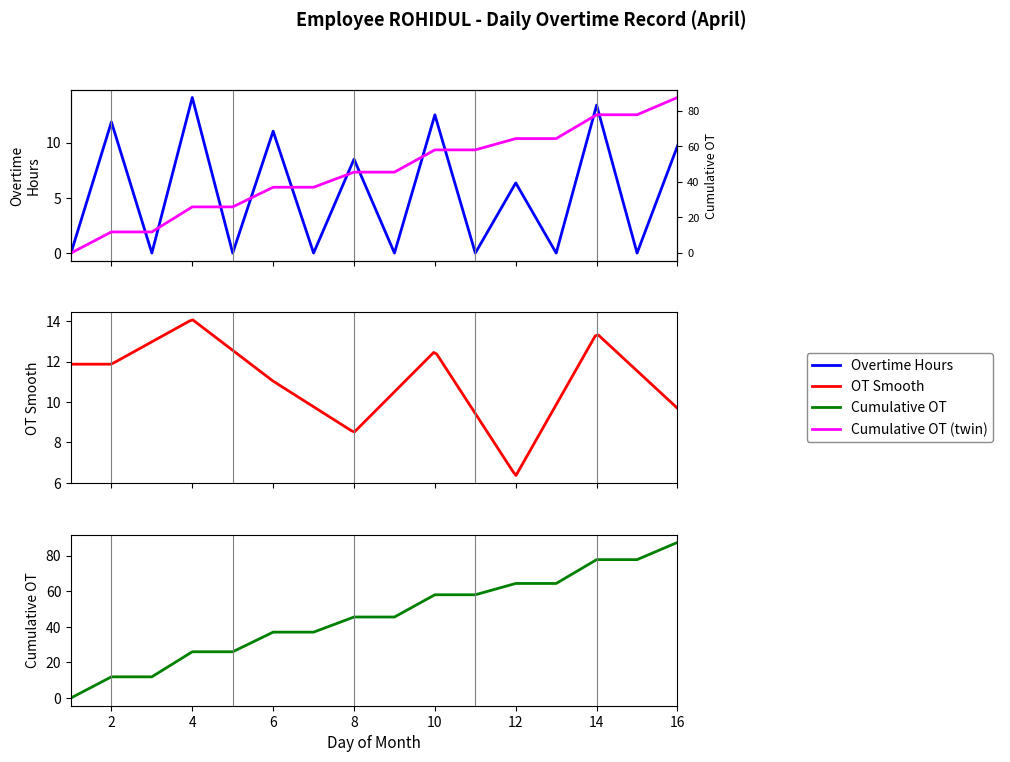

At which label does Cumulative OT first exceed 45?

8